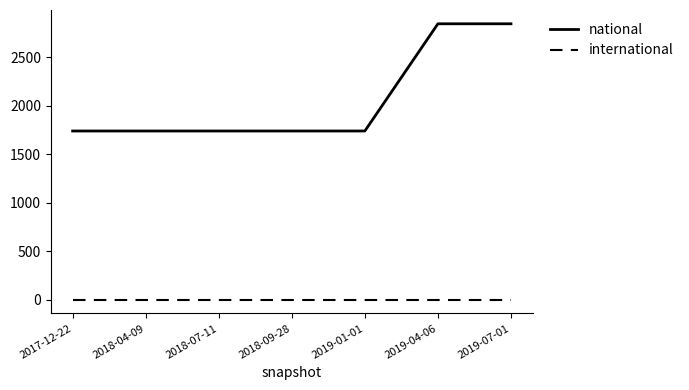

What is the difference between the national values at 2019-07-01 and 2018-09-28?

1106